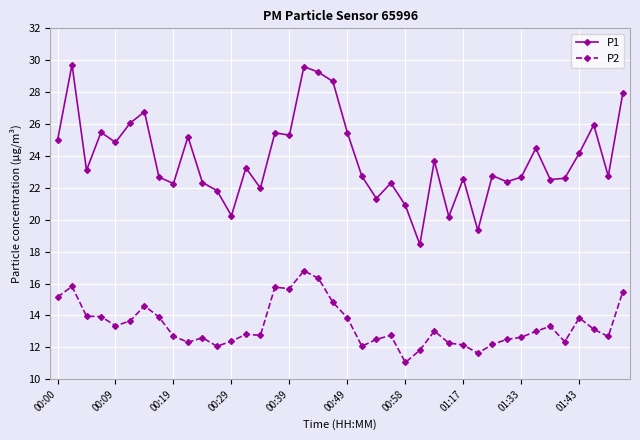

What is the difference between the second highest and second lowest values in the P1 series?

10.3